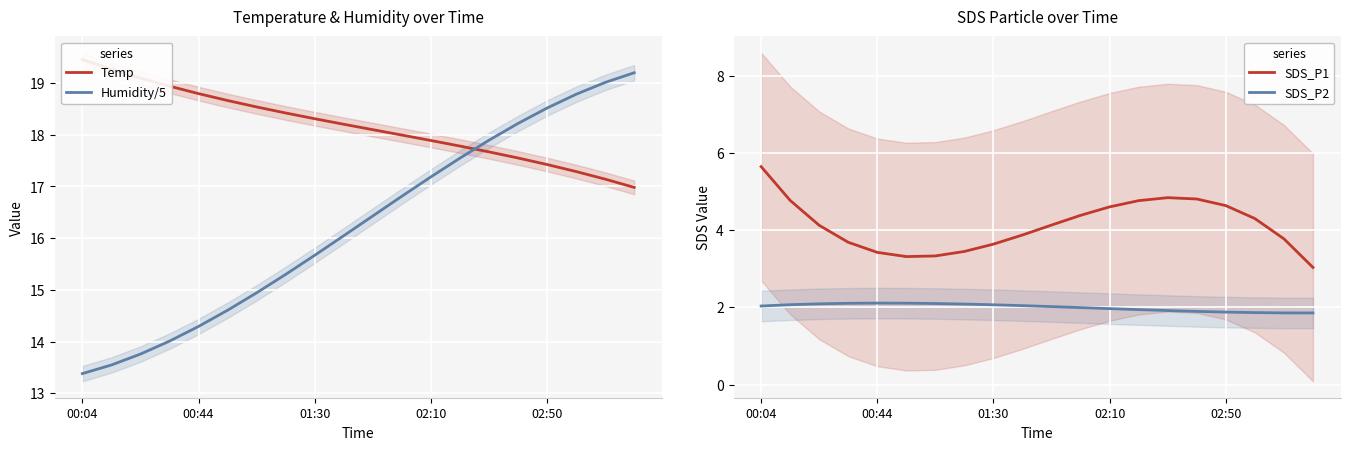

The value of SDS_P2 at 19 is 0.5. True or false?

False